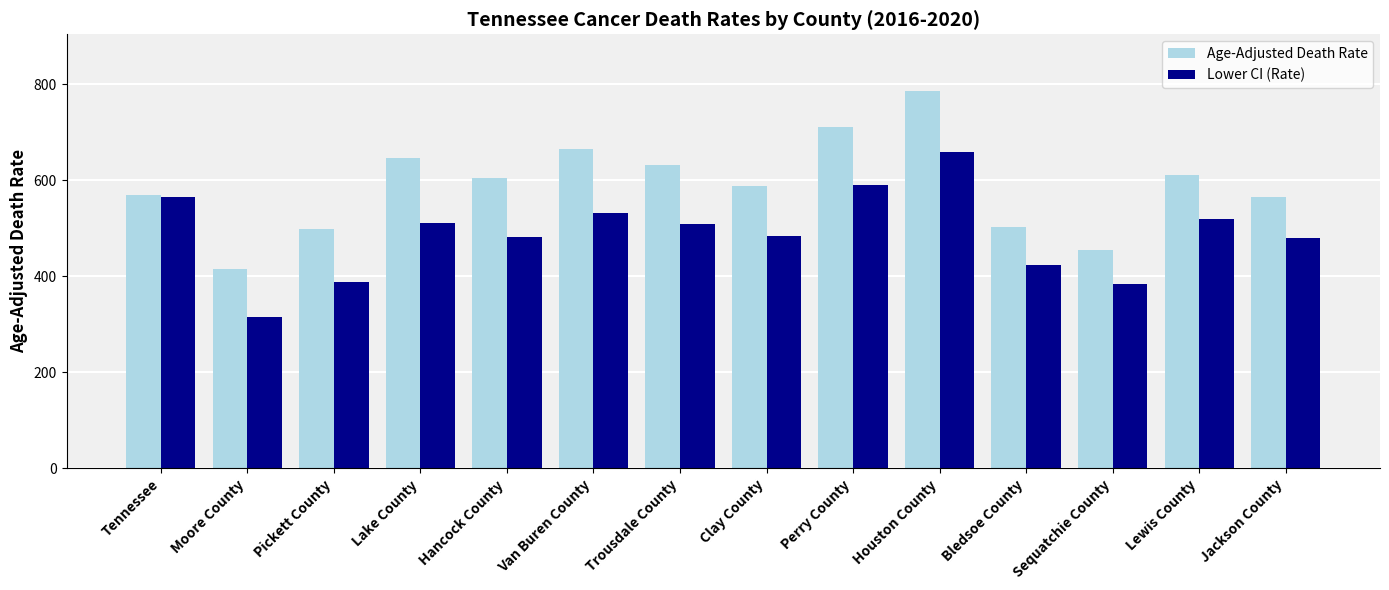

List the series in order of their overall mean, lowest first.

Lower CI (Rate), Age-Adjusted Death Rate